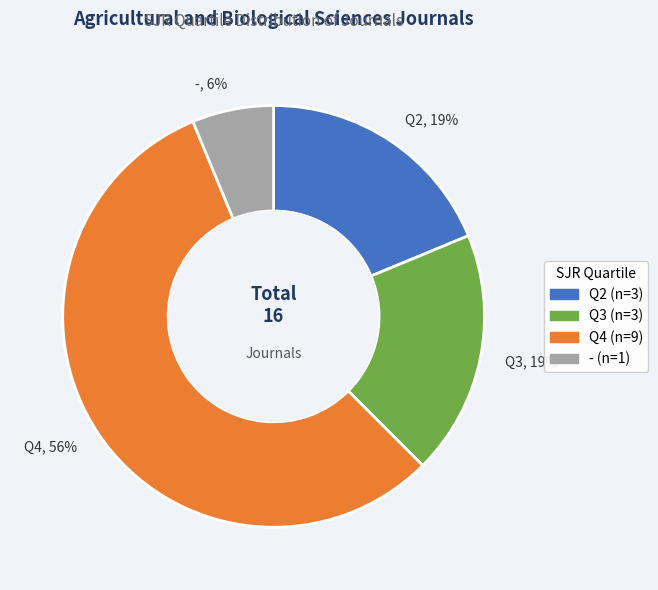

Combined, do -, 6% and Q2, 19% account for over 50%?

No